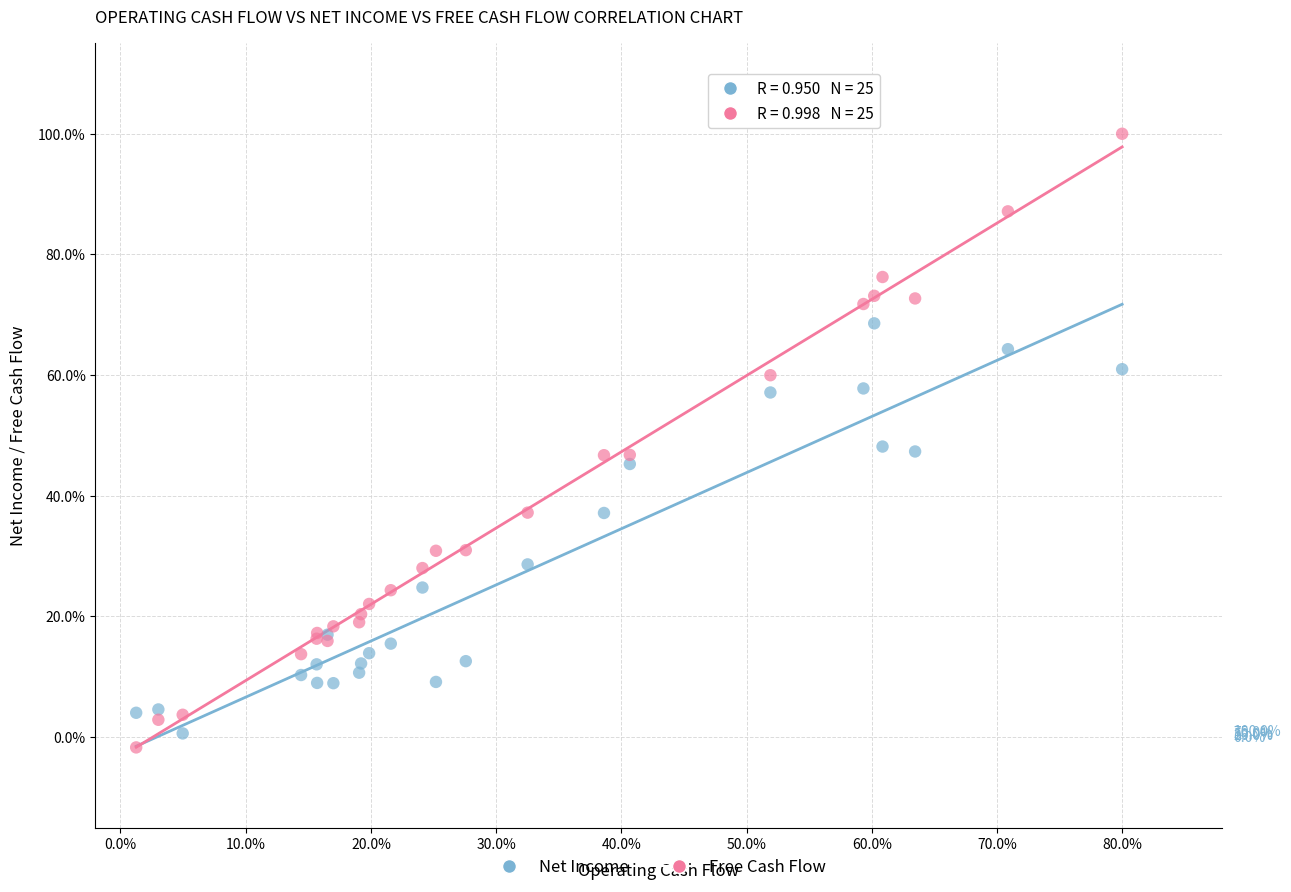

Which series has the widest spread of Y values?

Free Cash Flow